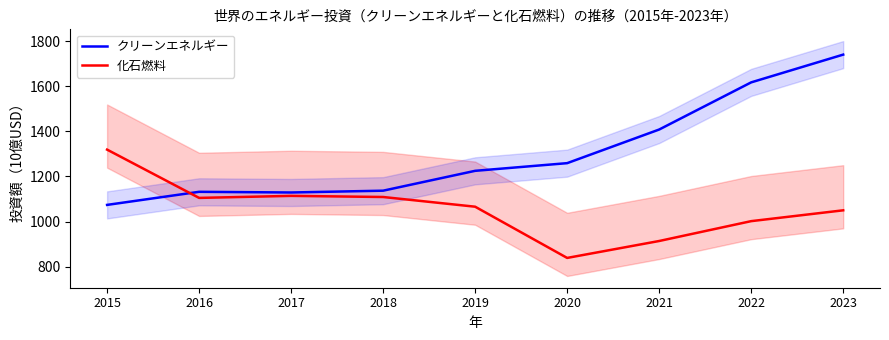

The 化石燃料 series shows 1190 at 2021. True or false?

False